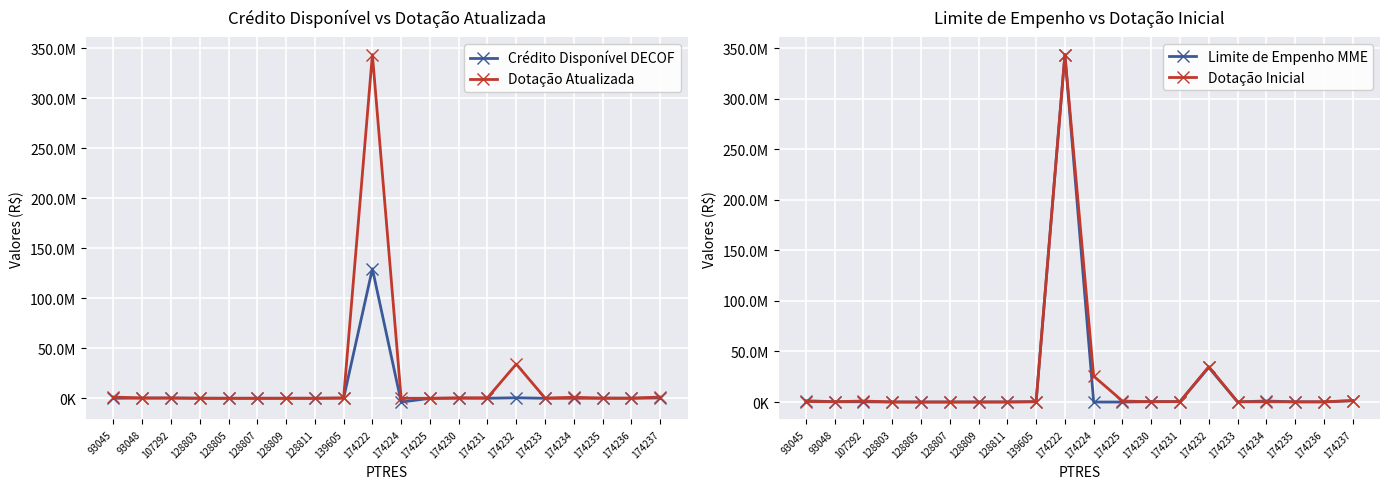

At which label is Crédito Disponível DECOF closest to 62868686?

174232